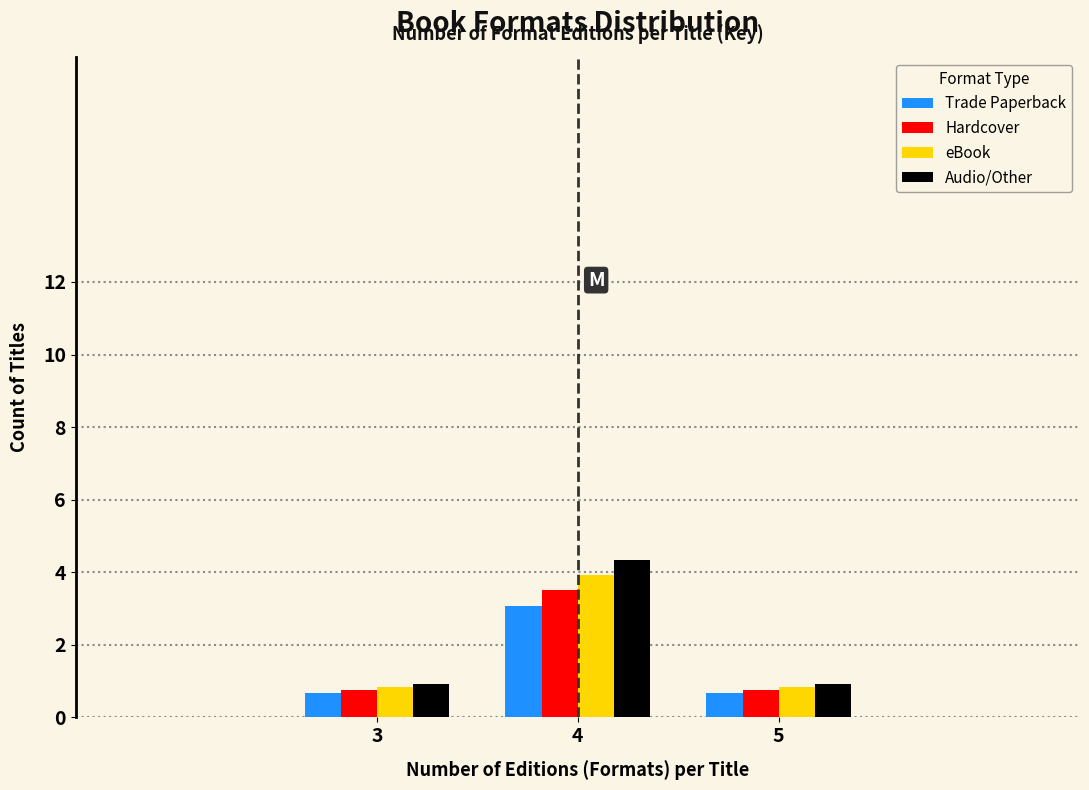

Reading left to right, what are all the values shown in this chart?

Trade Paperback: 0.7	3.1	0.7
Hardcover: 0.8	3.5	0.8
eBook: 0.8	3.9	0.8
Audio/Other: 0.9	4.3	0.9